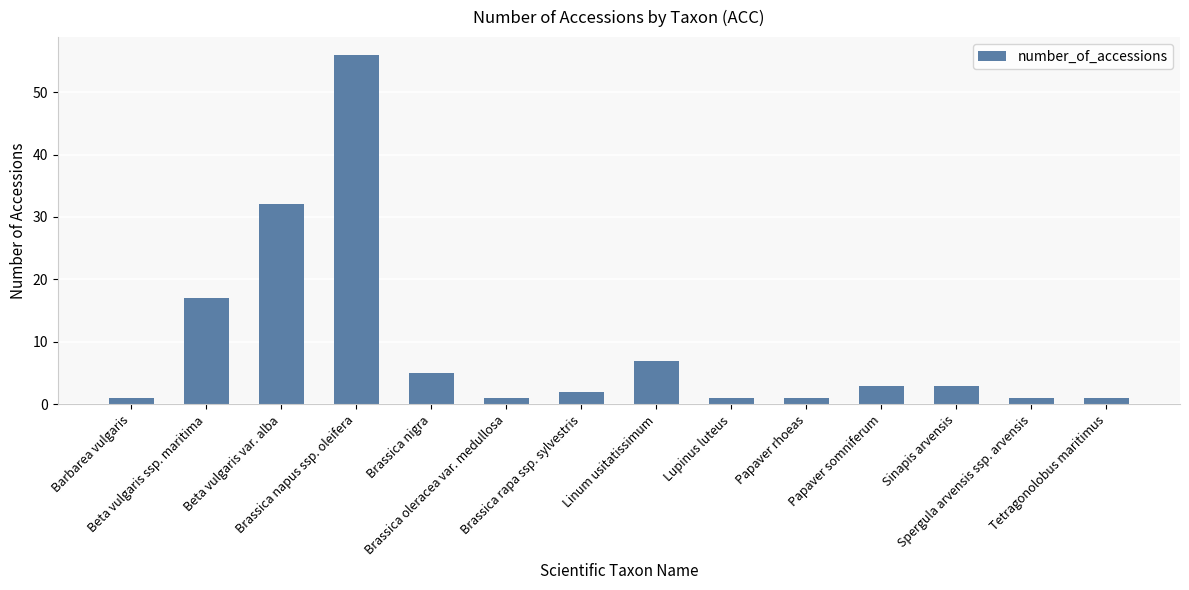

Where is the data nearest to the value 28?

Beta vulgaris var. alba